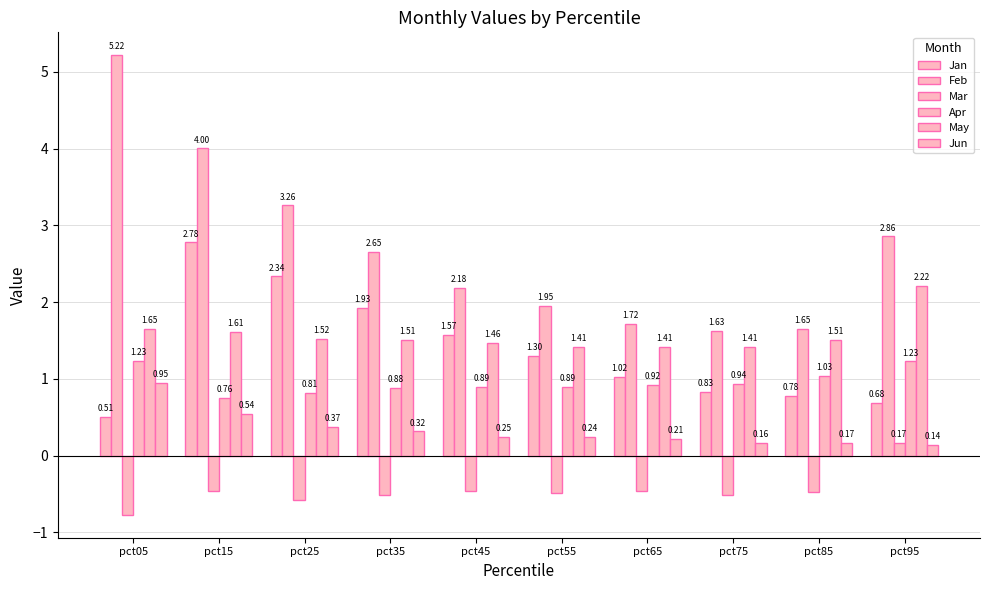

Which category has the lowest value in the Mar series?

pct05